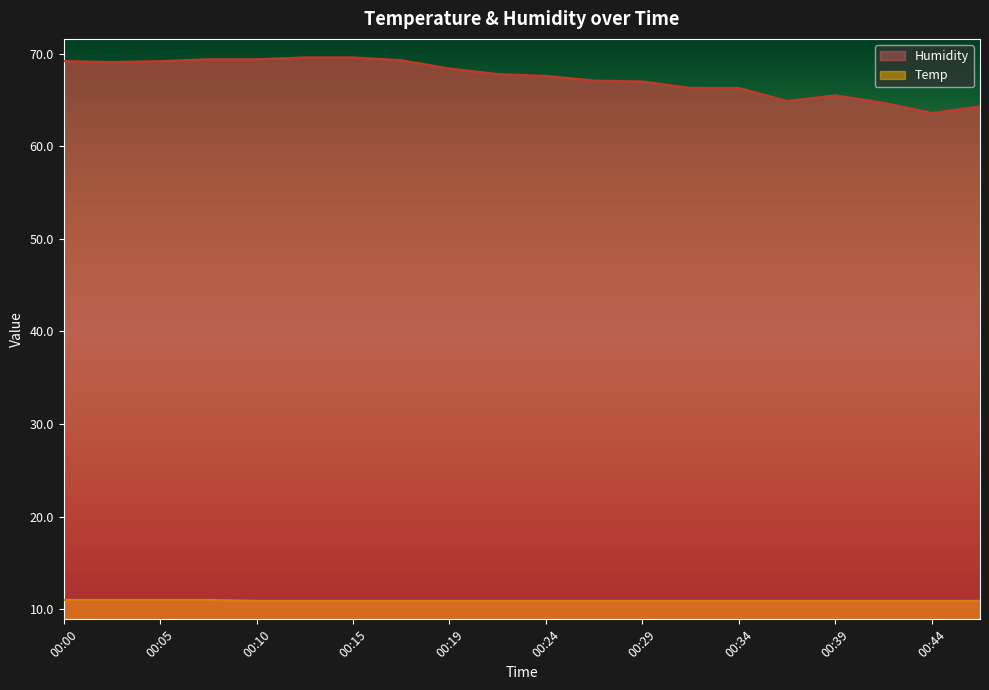

What is the approximate value of Humidity at 00:34?

66.3